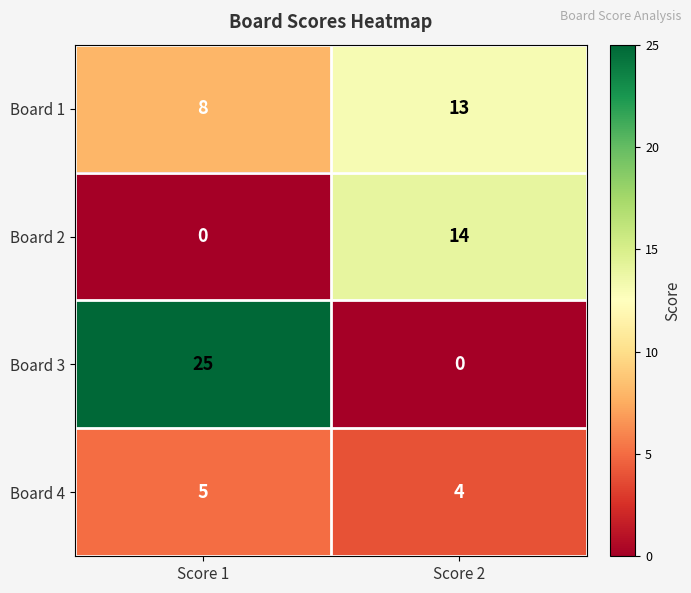

Reading left to right, transcribe all the data shown in this chart.

Board 1: Score 1=8	Score 2=13
Board 2: Score 1=0	Score 2=14
Board 3: Score 1=25	Score 2=0
Board 4: Score 1=5	Score 2=4